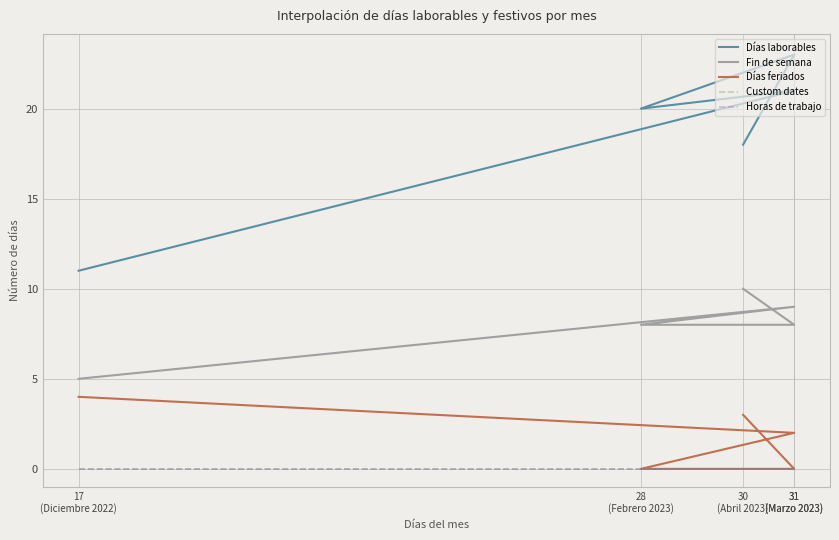

True or false: Custom dates and Fin de semana intersect in this chart.

False